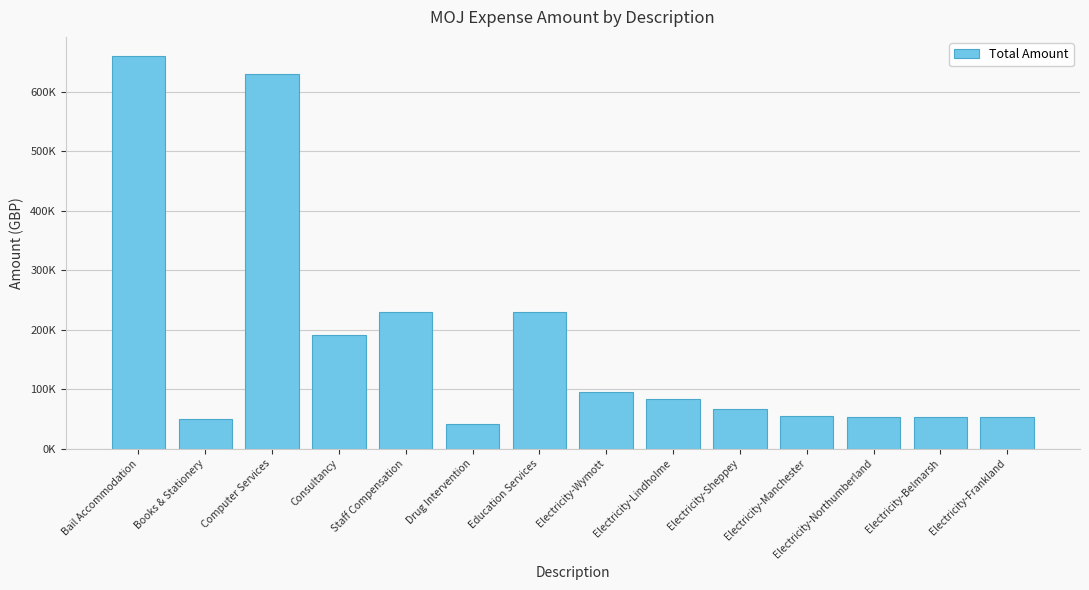

What is the ratio of the value at Drug Intervention to the value at Consultancy?

0.2